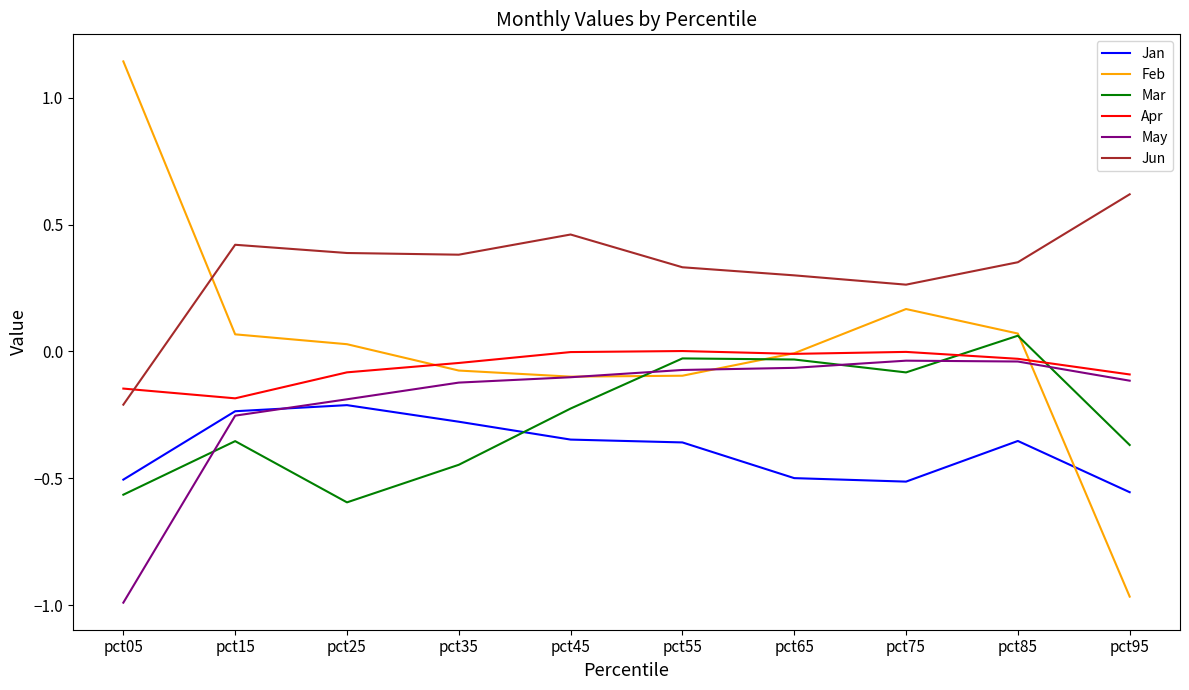

The value of May at pct15 is -0.3. True or false?

True